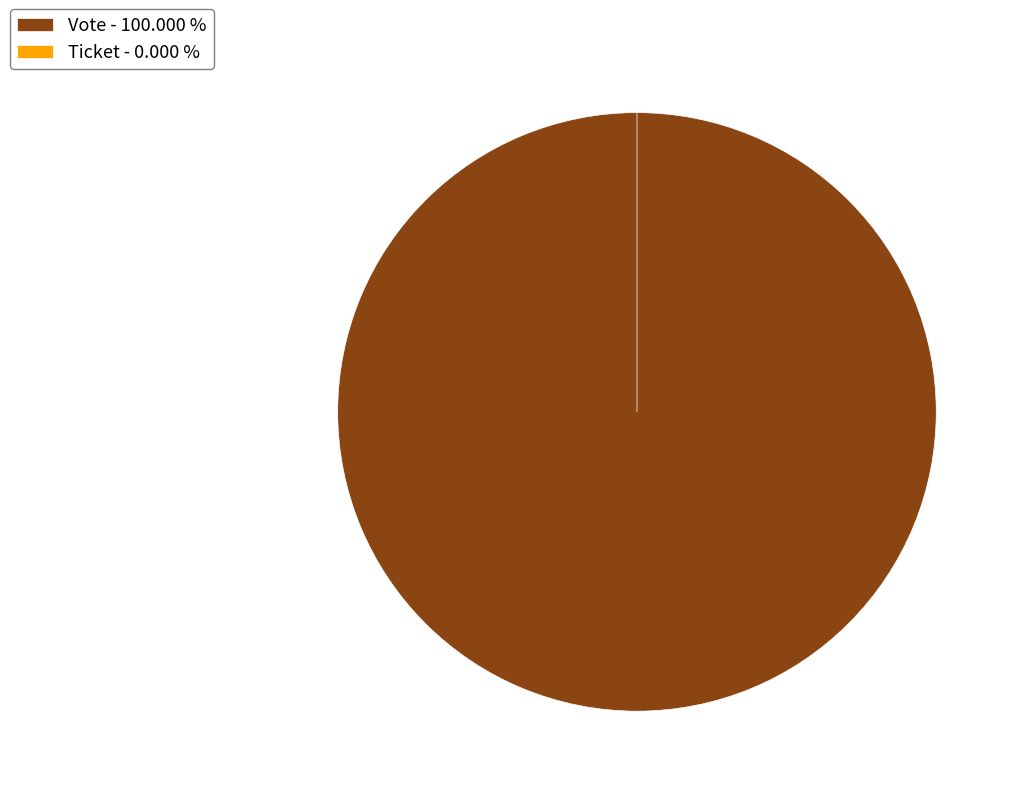

How many slices are in this pie chart?

2